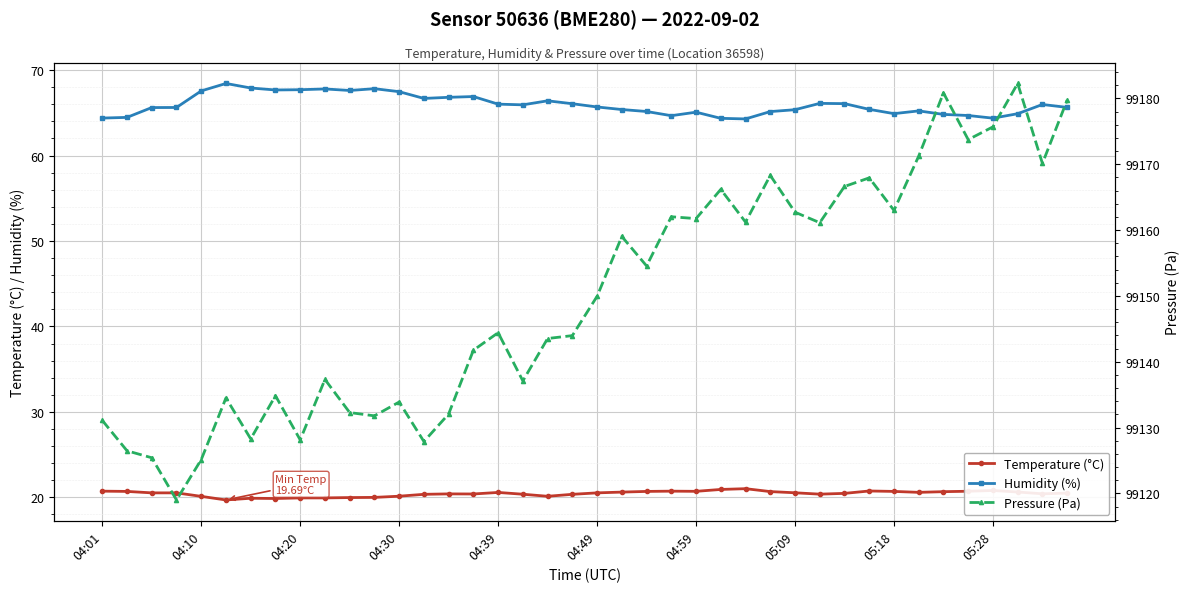

True or false: Pressure (Pa) and Temperature (°C) cross at least once.

False